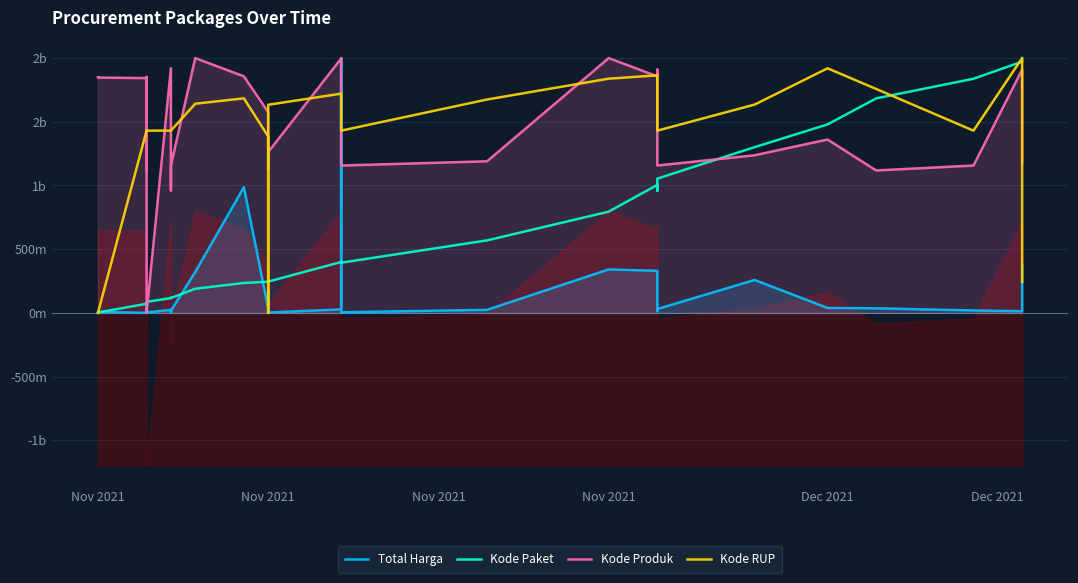

Is the value of Kode Produk at Nov 2021 greater than the value of Total Harga at 17?

Yes